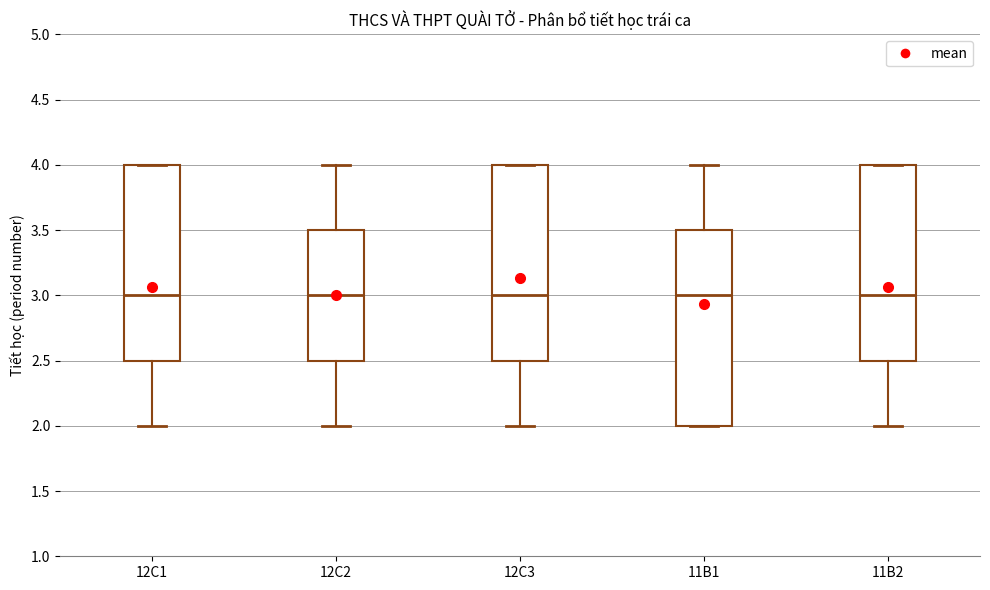

Where does the upper whisker of the box for 12C2 end on the y-axis? The values are not printed on the chart, so give them approximately, as read against the axis.

4.0